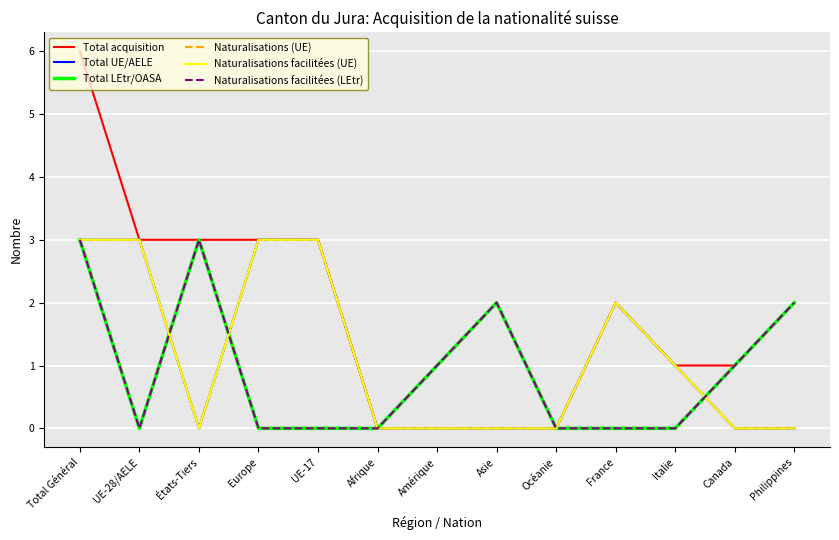

Does the chart display data point markers on the line(s)?

No